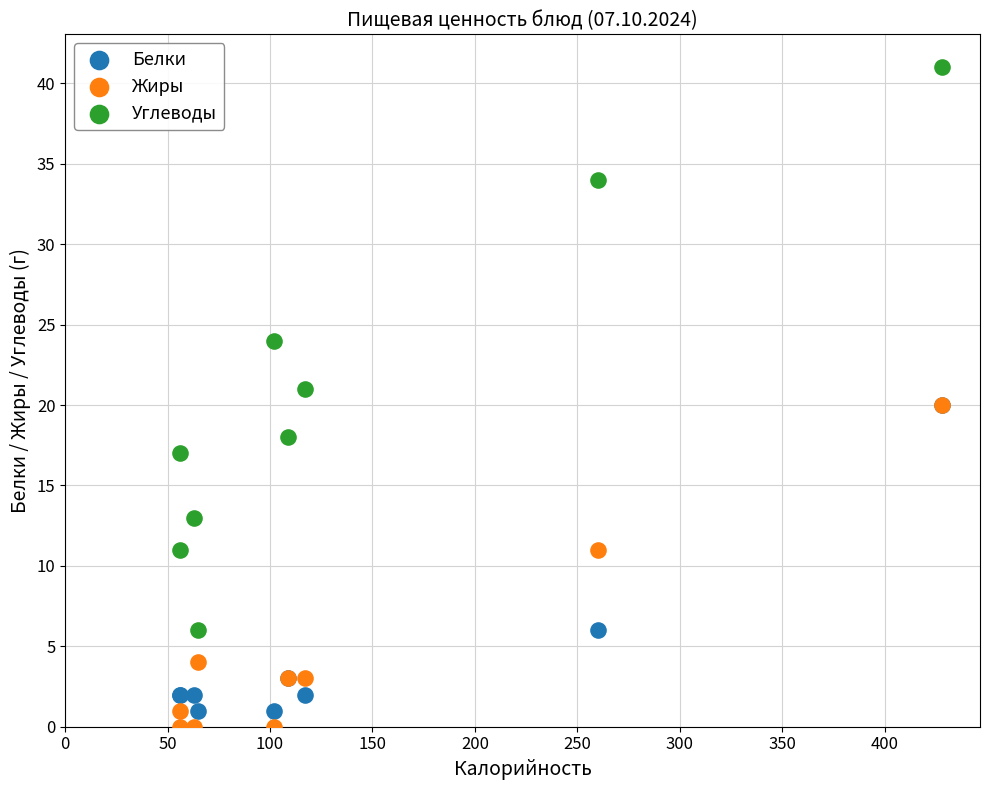

Which series has the widest spread of Y values?

Углеводы